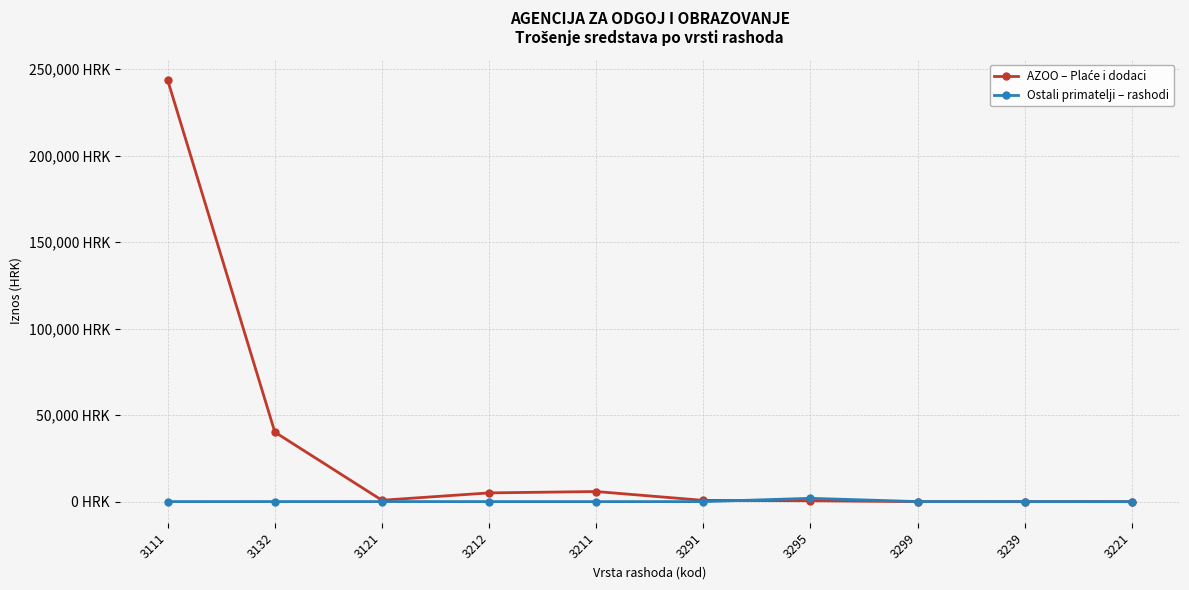

What is the sum of all Ostali primatelji – rashodi values?

2321.7